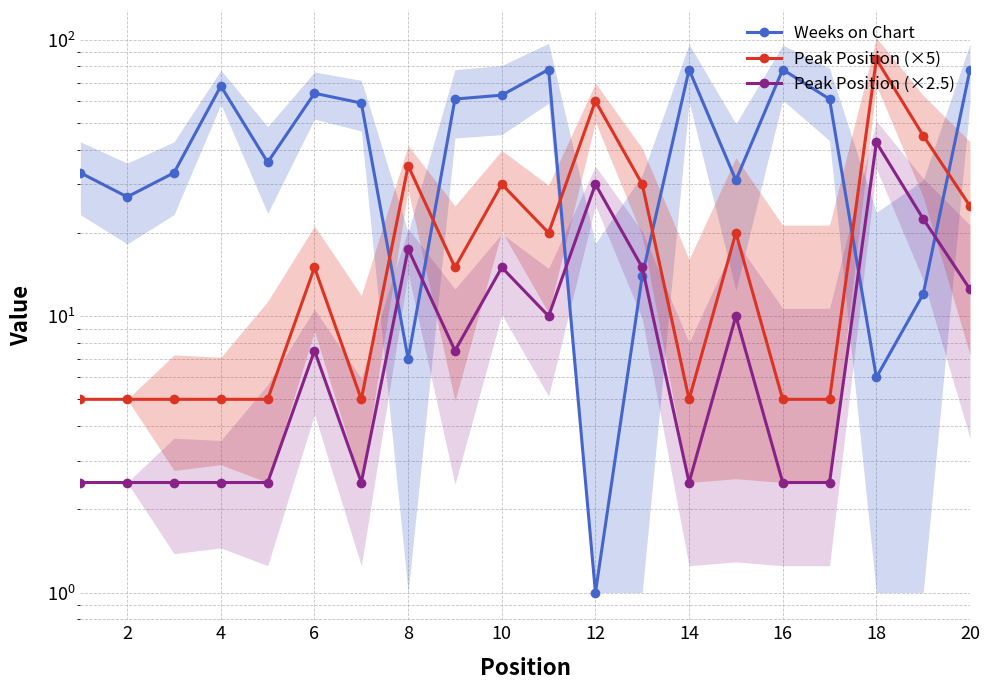

Which series has the largest total across all categories?

Weeks on Chart